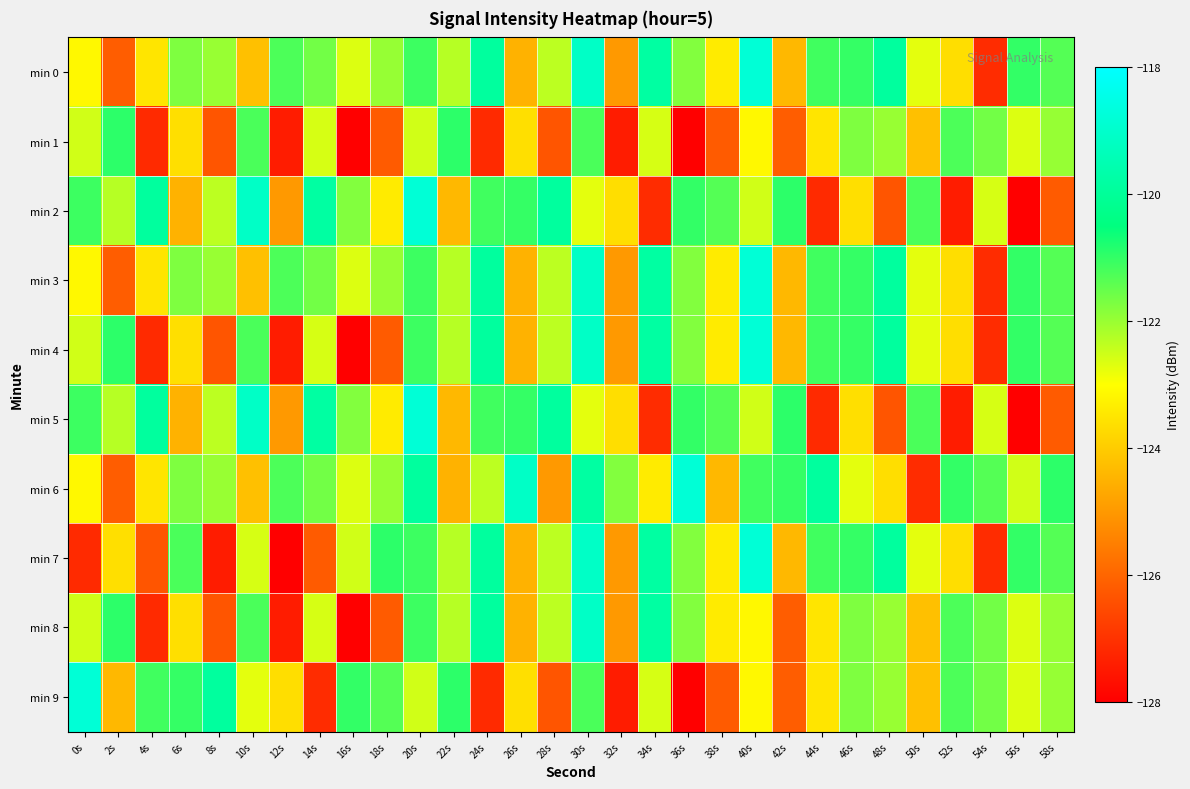

What is the total value across all series at 6s?

-1227.3